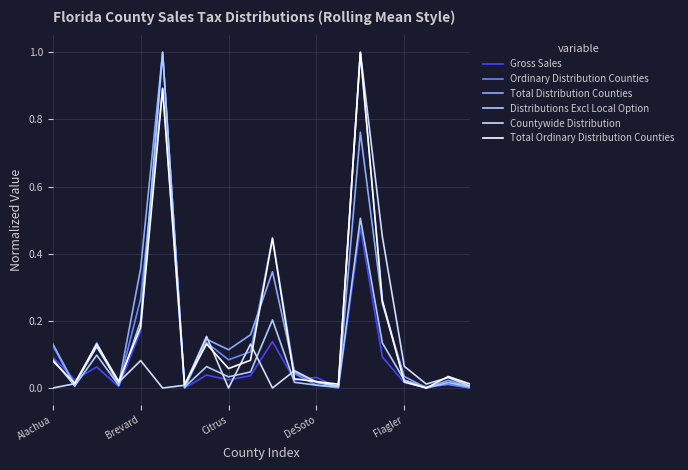

How many lines are shown in the chart?

6